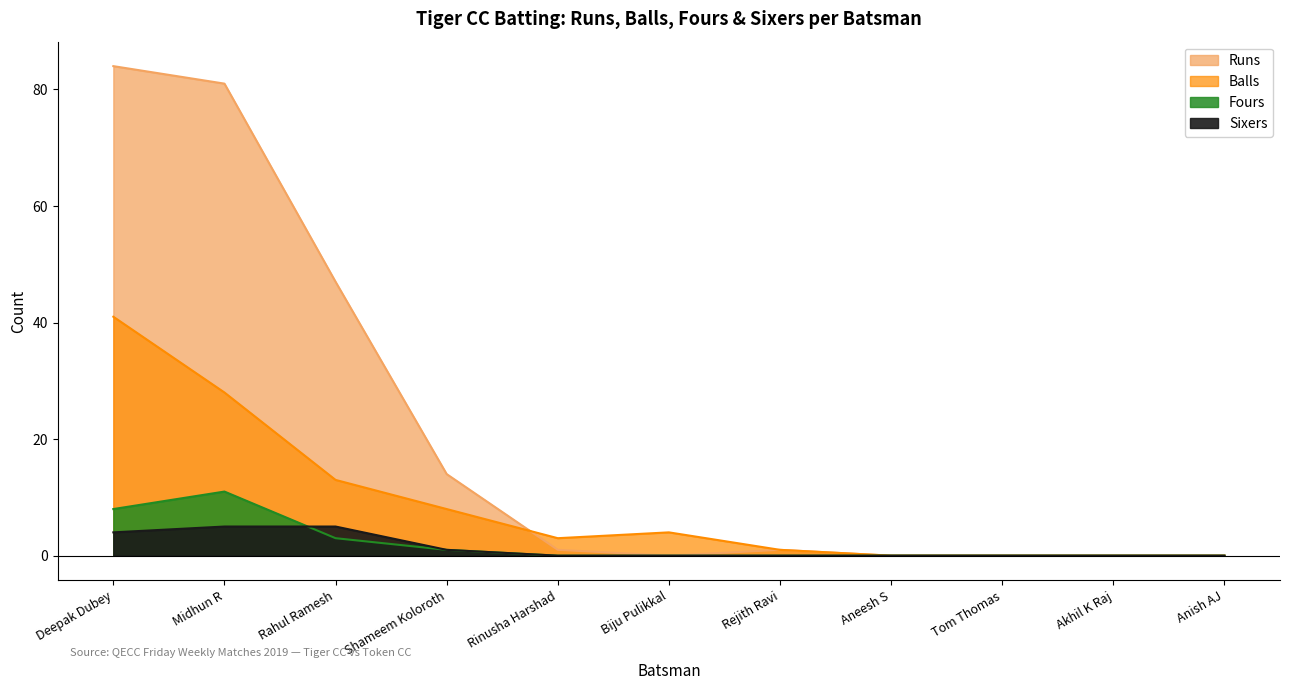

How many positive values does the Balls series have?

7